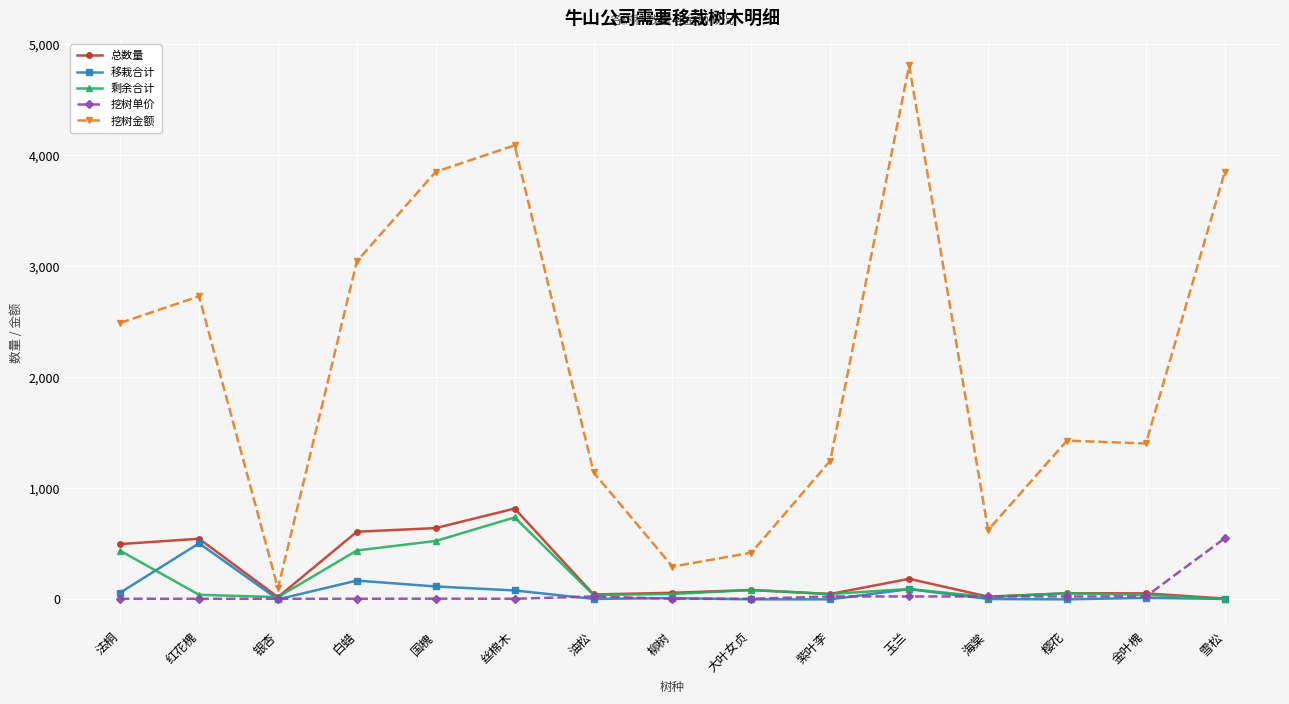

What is the label of the 5th point from the left?

国槐